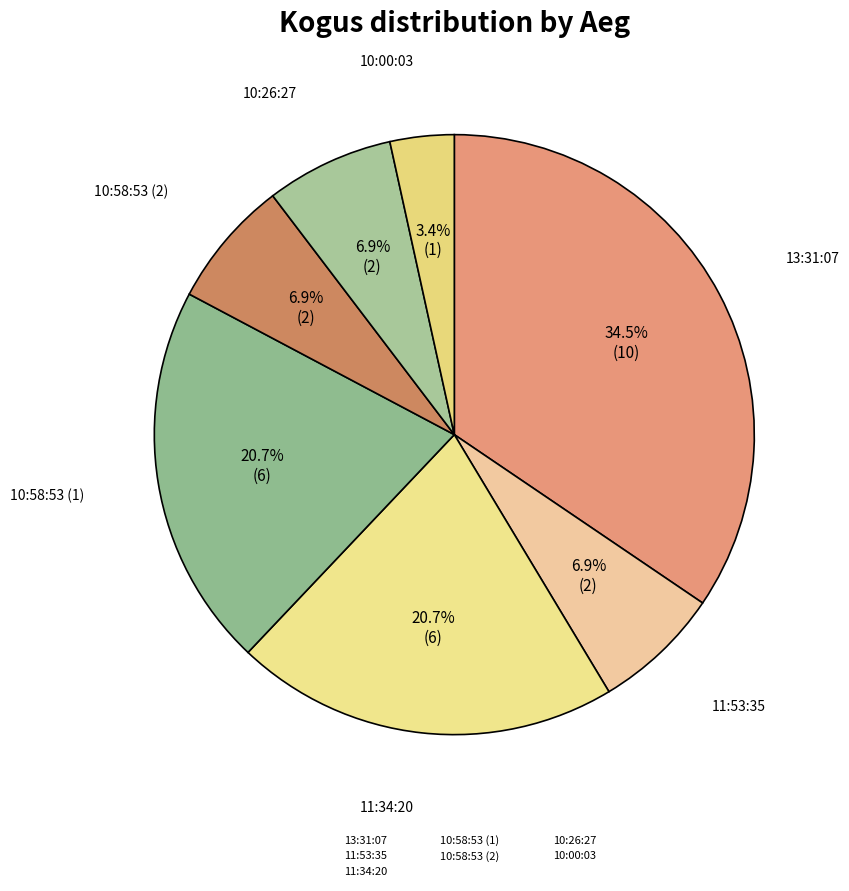

Which slice is the smallest?

10:00:03